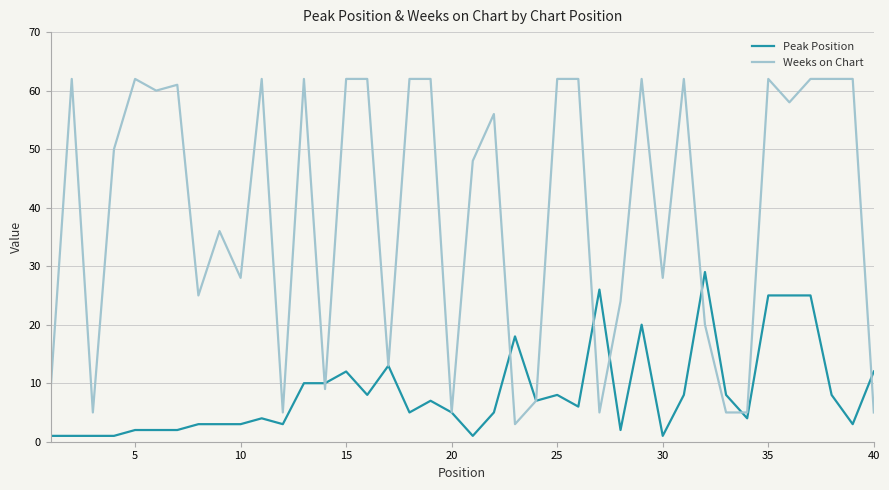

Reading left to right, what are all the values shown in this chart?

Peak Position: 1	1	1	1	2	2	2	3	3	3	4	3	10	10	12	8	13	5	7	5	1	5	18	7	8	6	26	2	20	1	8	29	8	4	25	25	25	8	3	12
Weeks on Chart: 9	62	5	50	62	60	61	25	36	28	62	5	62	9	62	62	13	62	62	5	48	56	3	7	62	62	5	24	62	28	62	20	5	5	62	58	62	62	62	5